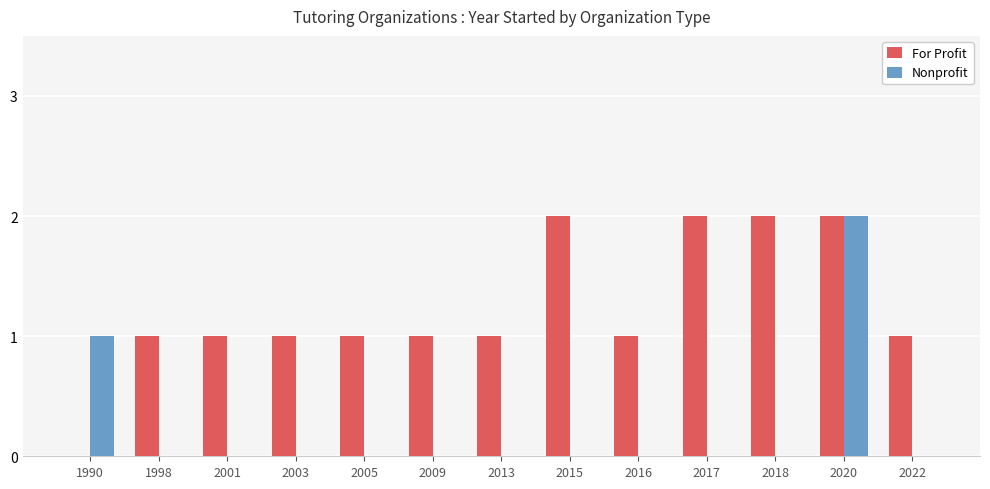

The Nonprofit series shows 4 at 2020. True or false?

False